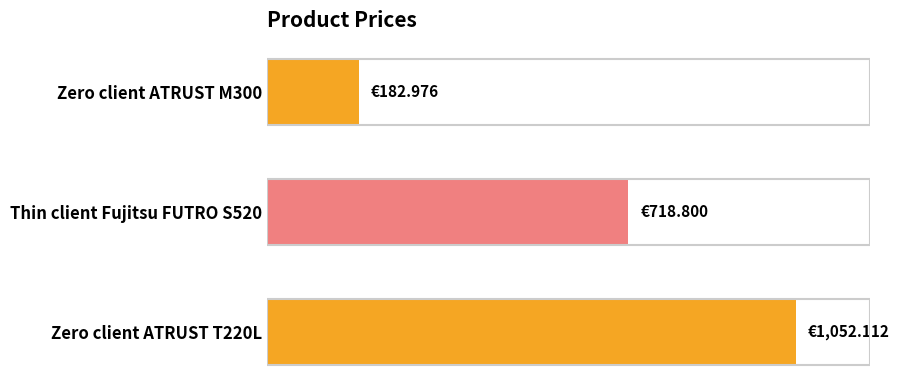

Does the chart contain any negative values?

No